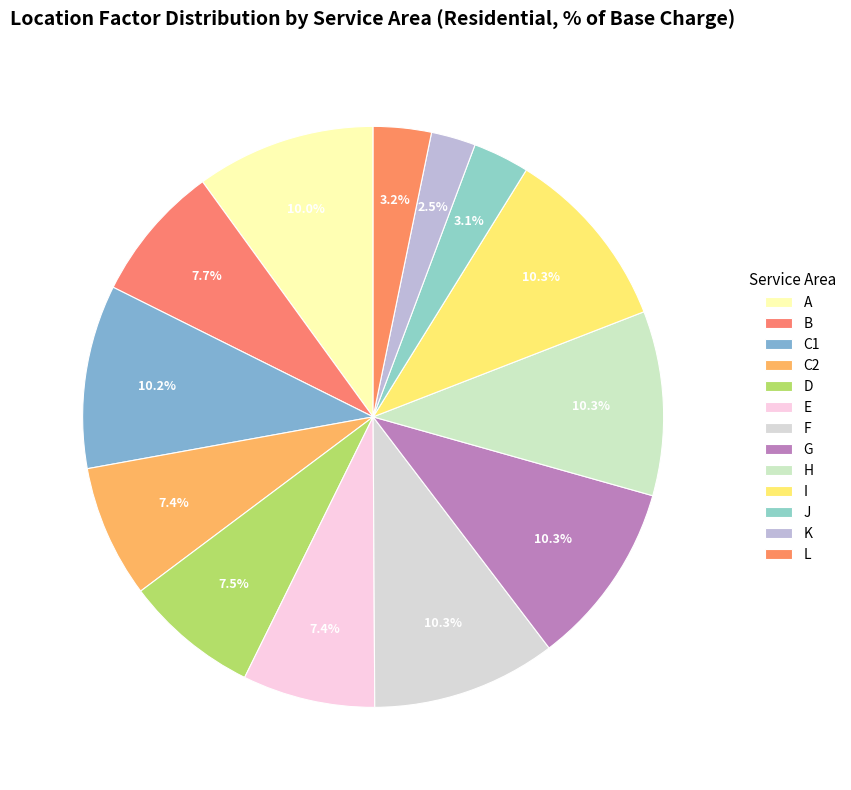

How many slices are in this pie chart?

13